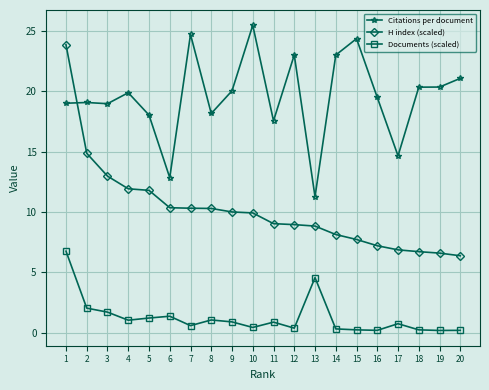

Which series ends up on top after the final intersection of H index (scaled) and Citations per document?

Citations per document